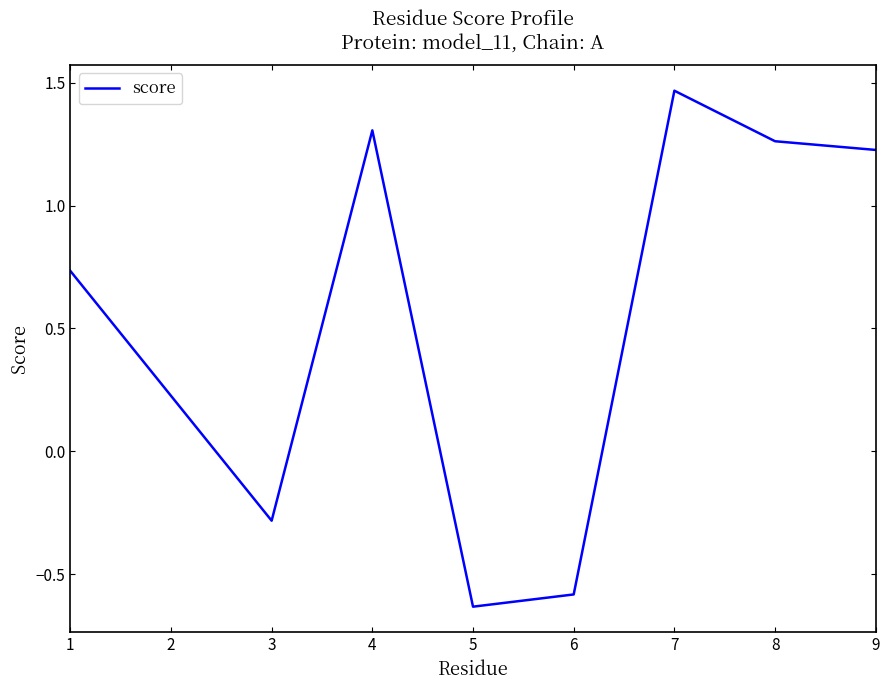

How many lines are shown in the chart?

1